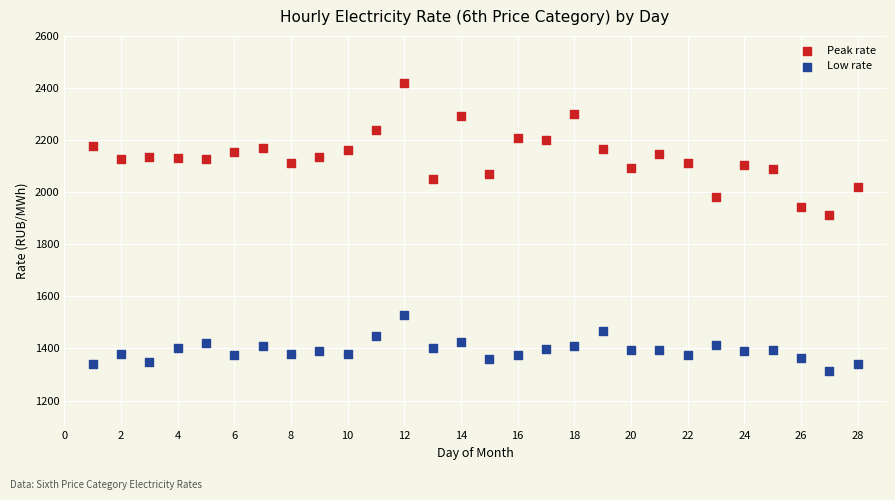

Which series contains the highest Y value?

Peak rate